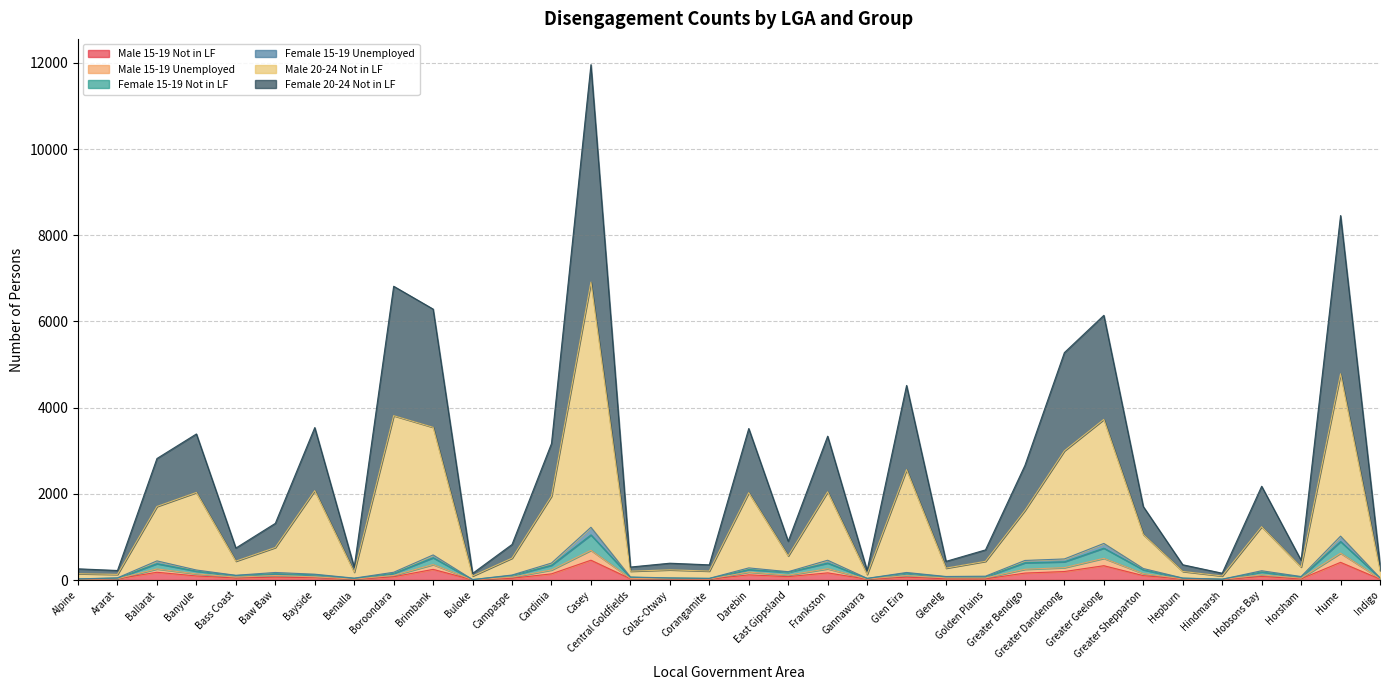

Between Golden Plains and Greater Dandenong, which series saw the biggest shift?

Male 20-24 Not in LF